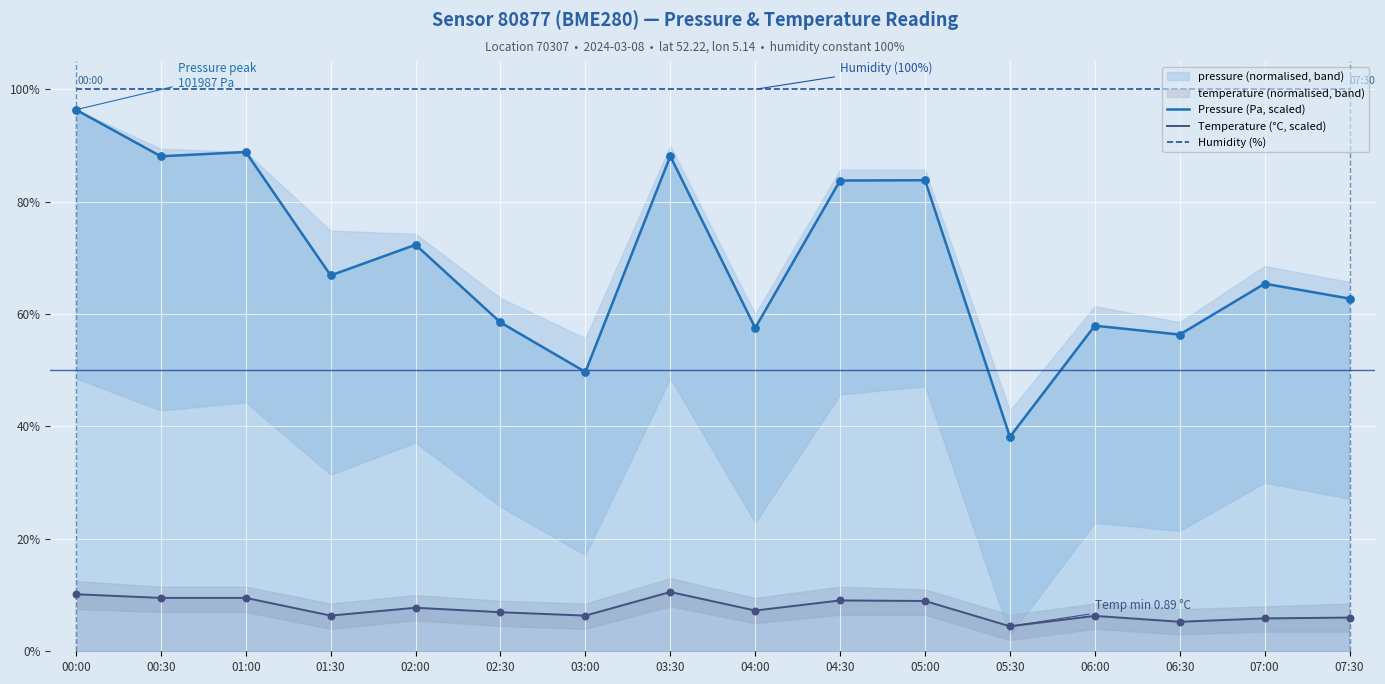

What is the total value across all series at 03:30?

198.7